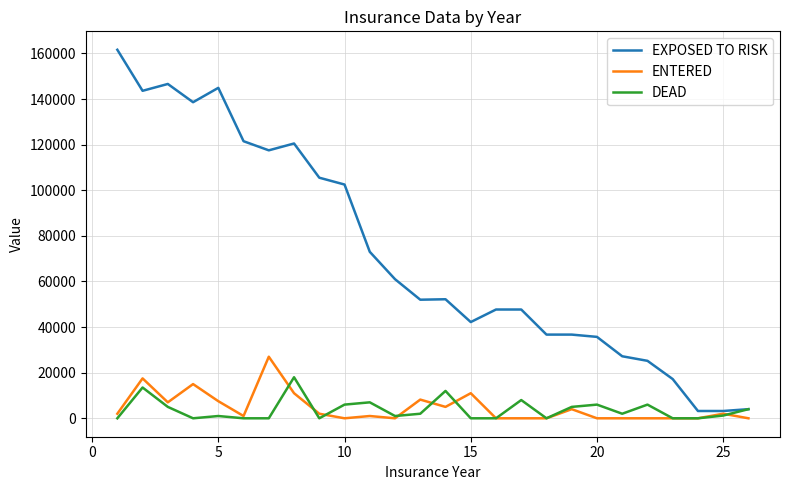

Which series has the largest total across all categories?

EXPOSED TO RISK